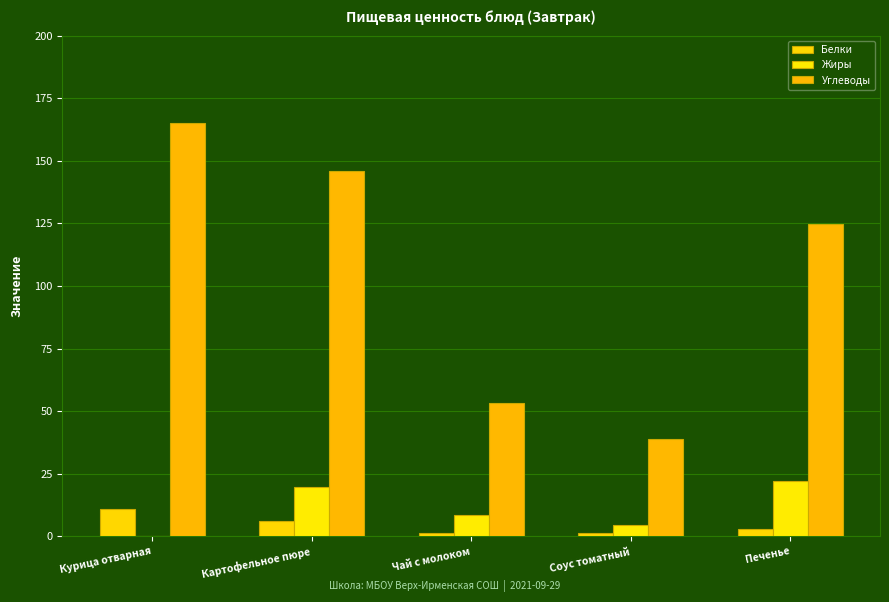

At how many categories does at least one series exceed 16?

5